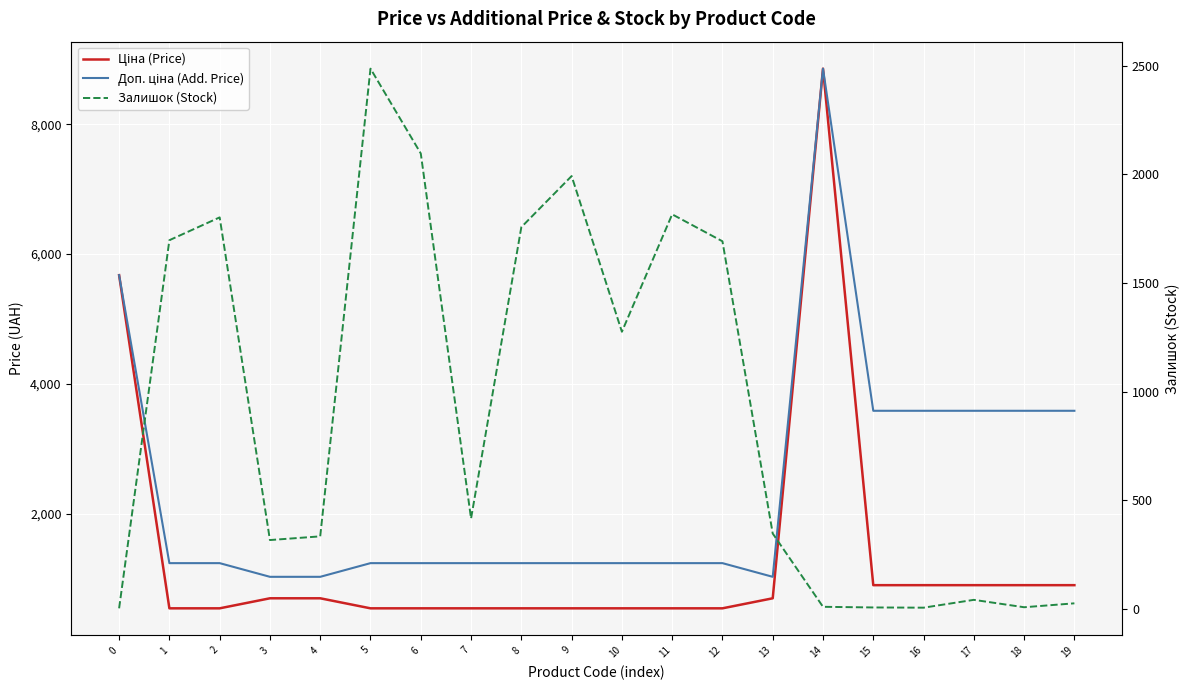

How many lines are shown in the chart?

3